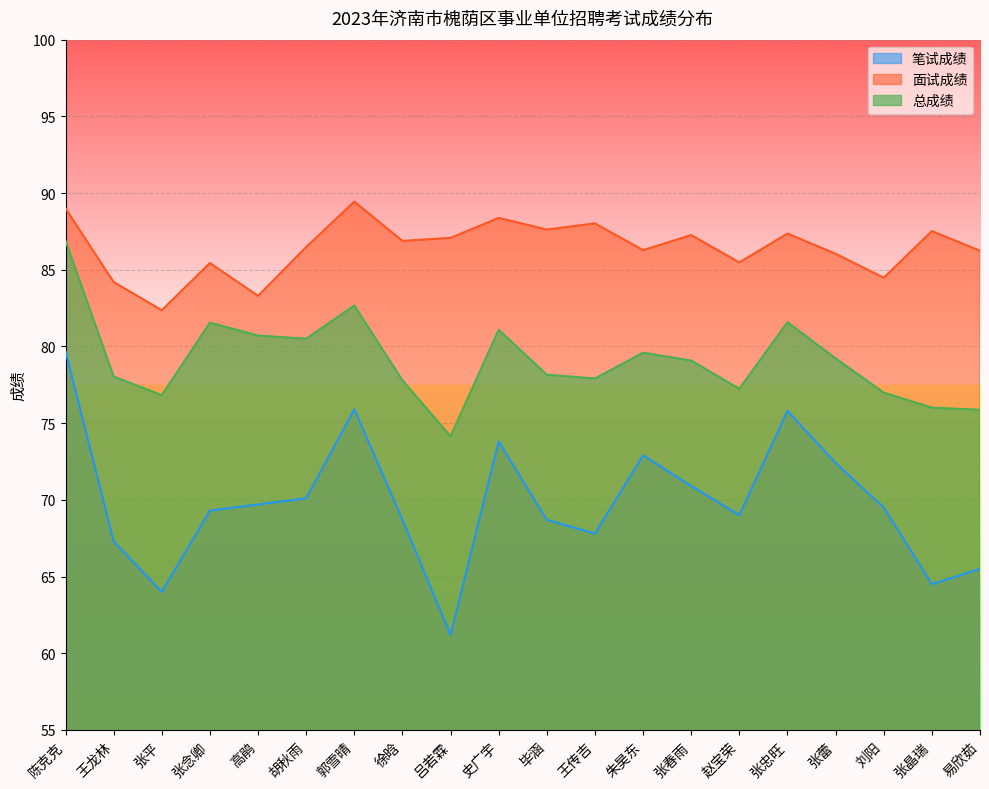

The value of 面试成绩 at 张平 is 82.4. True or false?

True